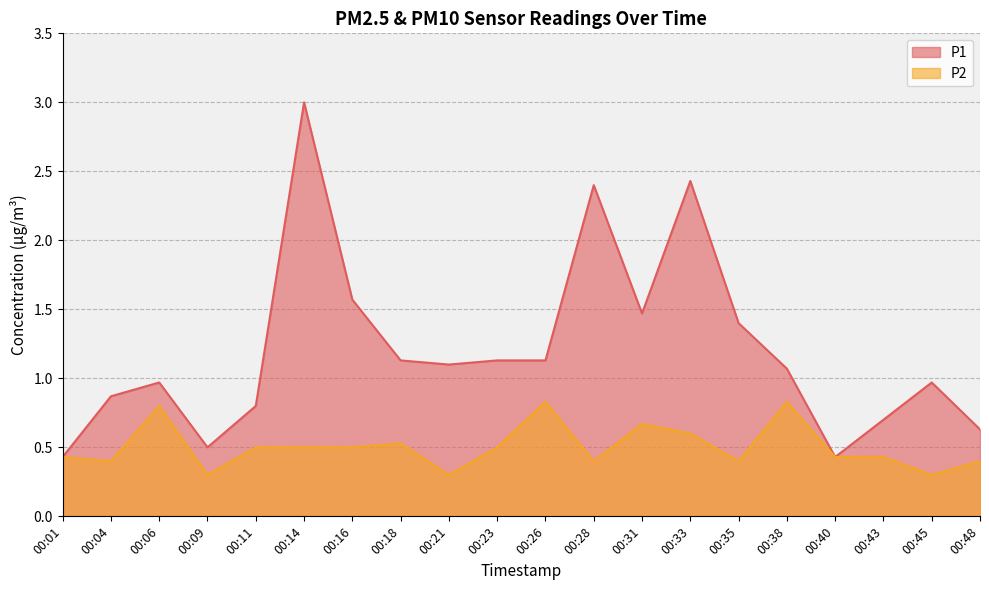

Rank the categories by P2 value from lowest to highest.

00:09, 00:21, 00:45, 00:04, 00:28, 00:35, 00:48, 00:01, 00:40, 00:43, 00:11, 00:14, 00:16, 00:23, 00:18, 00:33, 00:31, 00:06, 00:26, 00:38